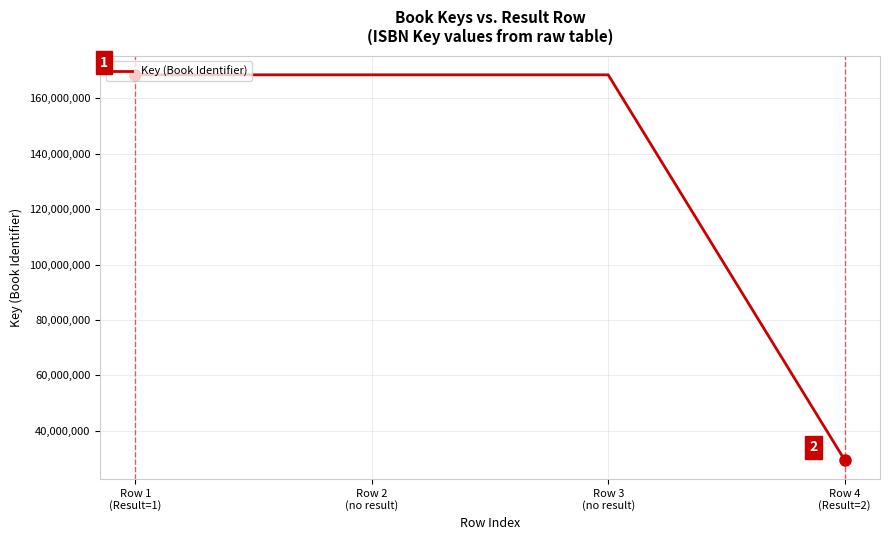

What is the difference between the maximum and minimum values?

139028921